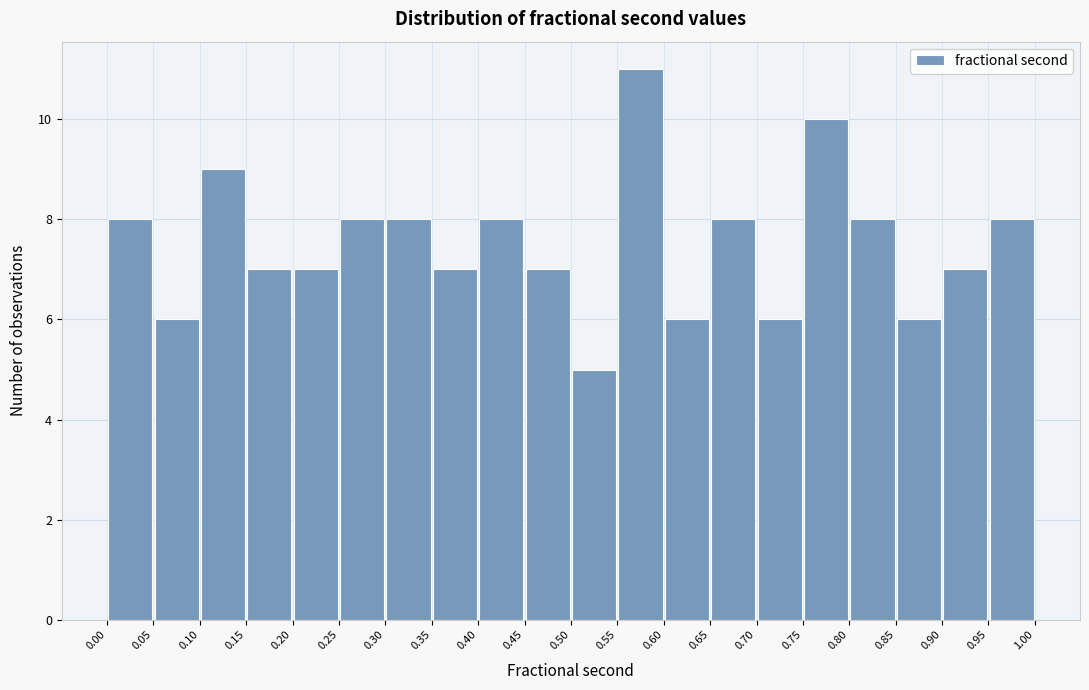

Reading left to right, list every bar in this chart as the range it spans on the x-axis followed by its height. The values are not printed on the chart, so give them approximately, as read against the axis.

0.00 to 0.05: 8
0.05 to 0.10: 6
0.10 to 0.15: 9
0.15 to 0.20: 7
0.20 to 0.25: 7
0.25 to 0.30: 8
0.30 to 0.35: 8
0.35 to 0.40: 7
0.40 to 0.45: 8
0.45 to 0.50: 7
0.50 to 0.55: 5
0.55 to 0.60: 11
0.60 to 0.65: 6
0.65 to 0.70: 8
0.70 to 0.75: 6
0.75 to 0.80: 10
0.80 to 0.85: 8
0.85 to 0.90: 6
0.90 to 0.95: 7
0.95 to 1.00: 8